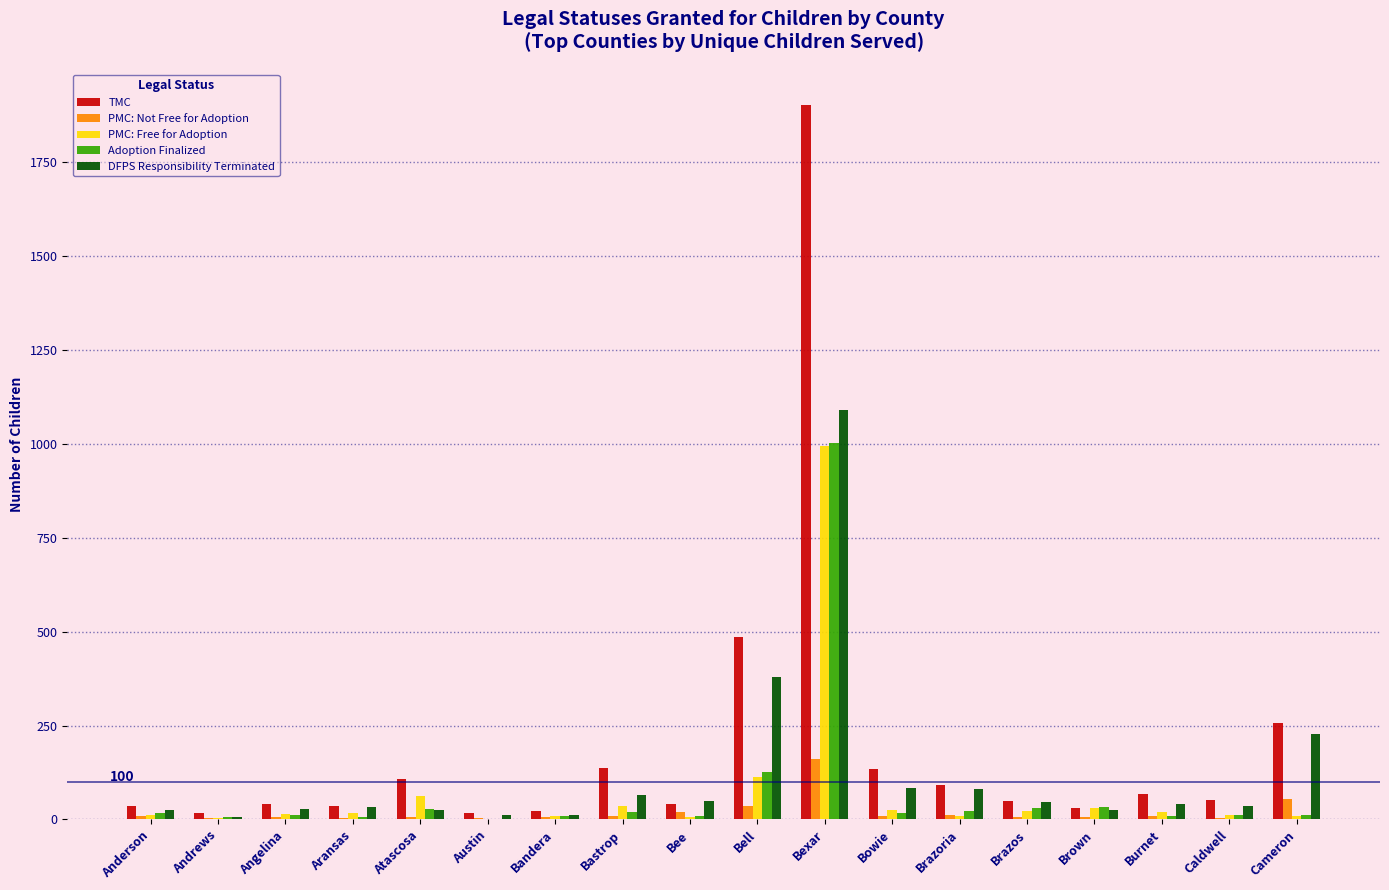

What is the greatest value displayed?

1903